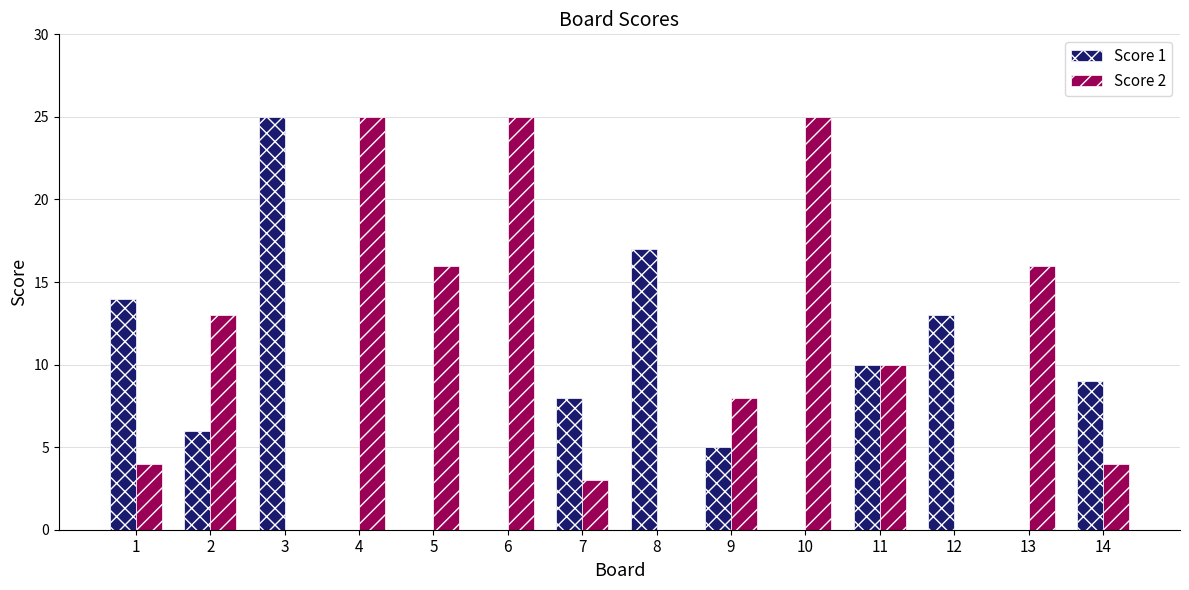

What is the total value across all series at 4?

25